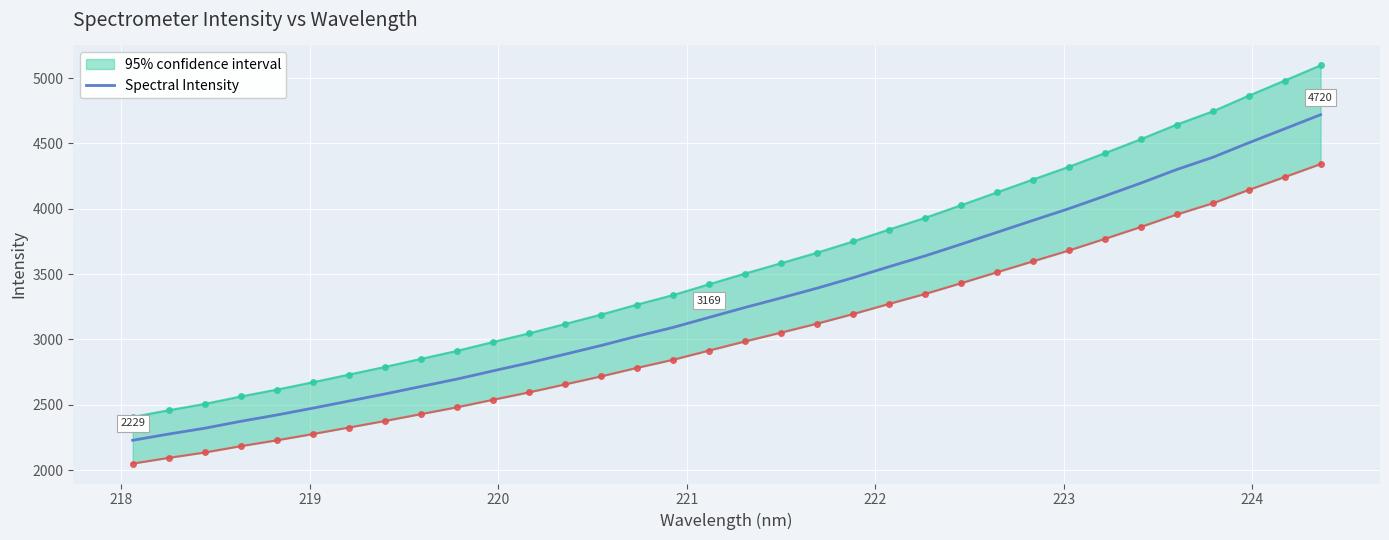

What is the difference between the maximum and minimum values?

2490.6